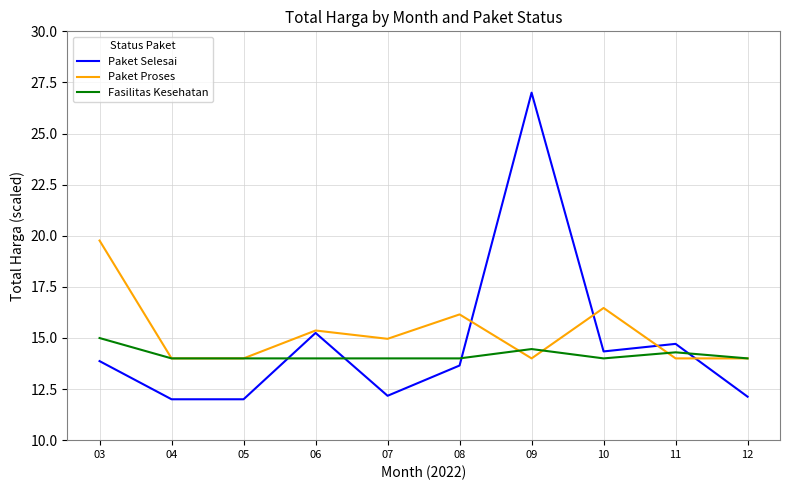

True or false: Paket Selesai has a value of 12.1 at 12.

True